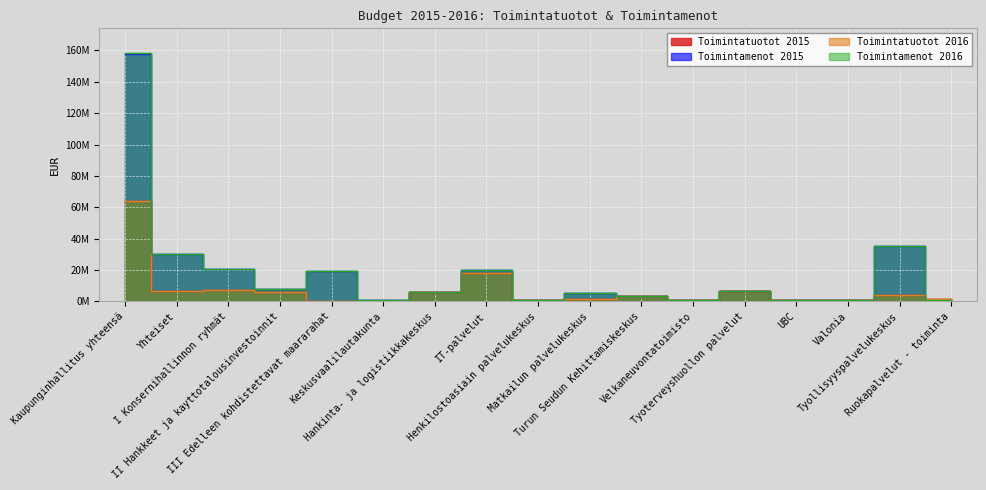

Where is the first local maximum for Toimintamenot 2016?

III Edelleen kohdistettavat maararahat